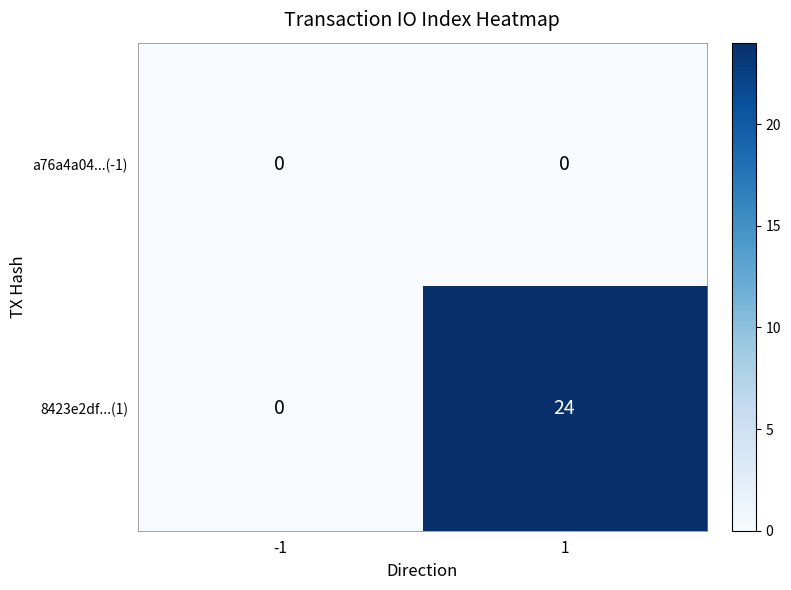

Which label corresponds to the largest value in the chart?

1